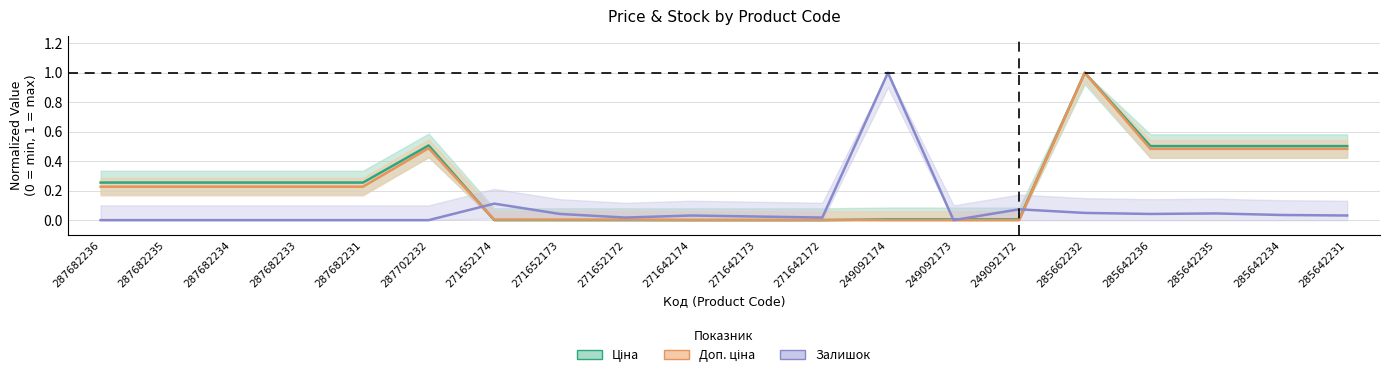

Between which two adjacent categories do Ціна and Залишок first intersect?

287702232 and 271652174